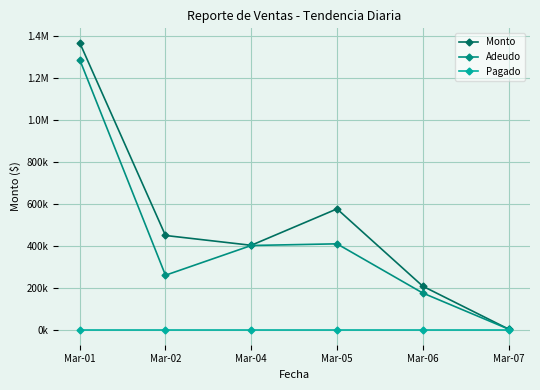

What are all the series names shown in the legend?

Monto, Adeudo, Pagado